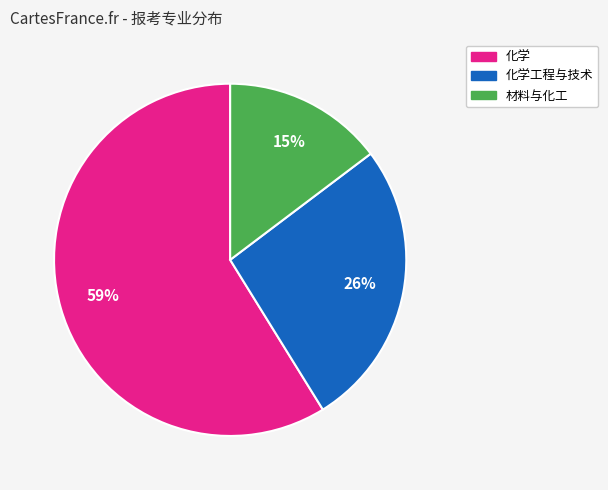

To the nearest percent, what is the average slice percentage?

33%